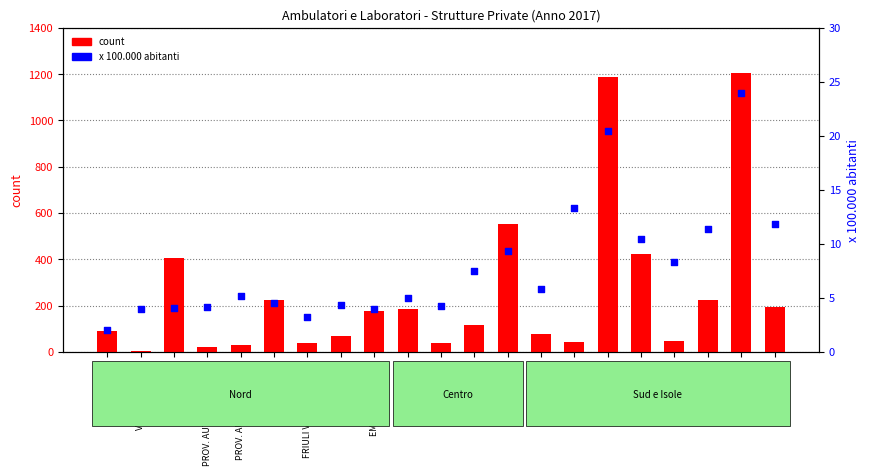

At how many categories does at least one series exceed 268?

5